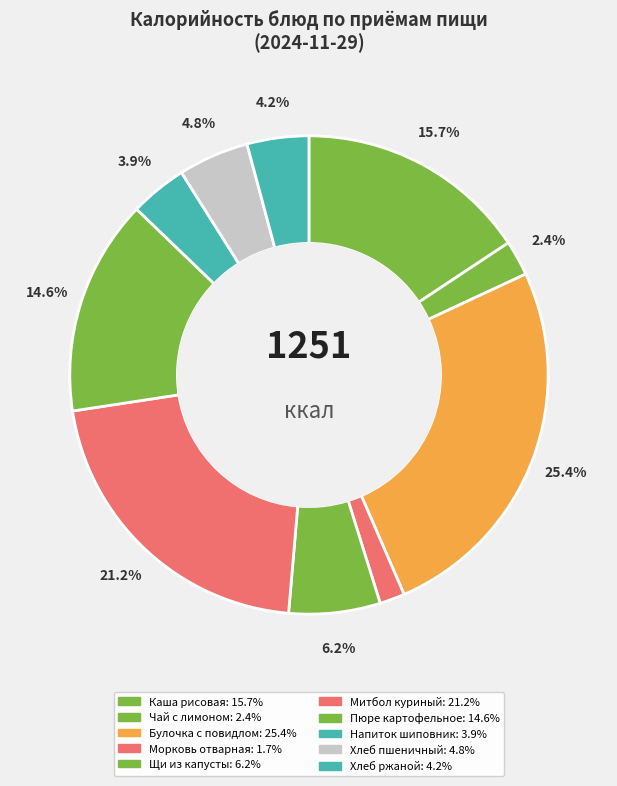

Rank the categories by value from lowest to highest.

Морковь отварная, Чай с лимоном и сахаром, Напиток из шиповника, Хлеб ржаной, Хлеб пшеничный витаминизированный, Щи из свежей капусты с картофелем, Пюре картофельное, Каша рисовая молочная жидкая, Митбол куриный, Булочка дорожная с повидлом